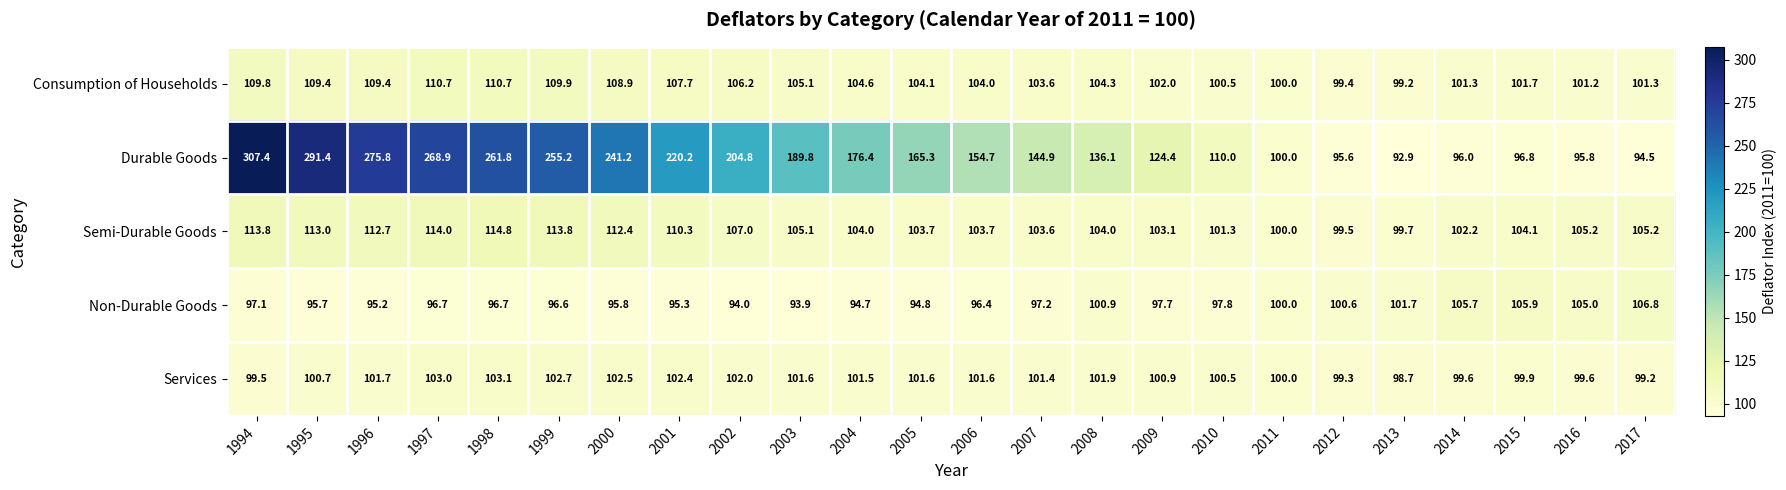

What is the smallest value displayed?

92.9